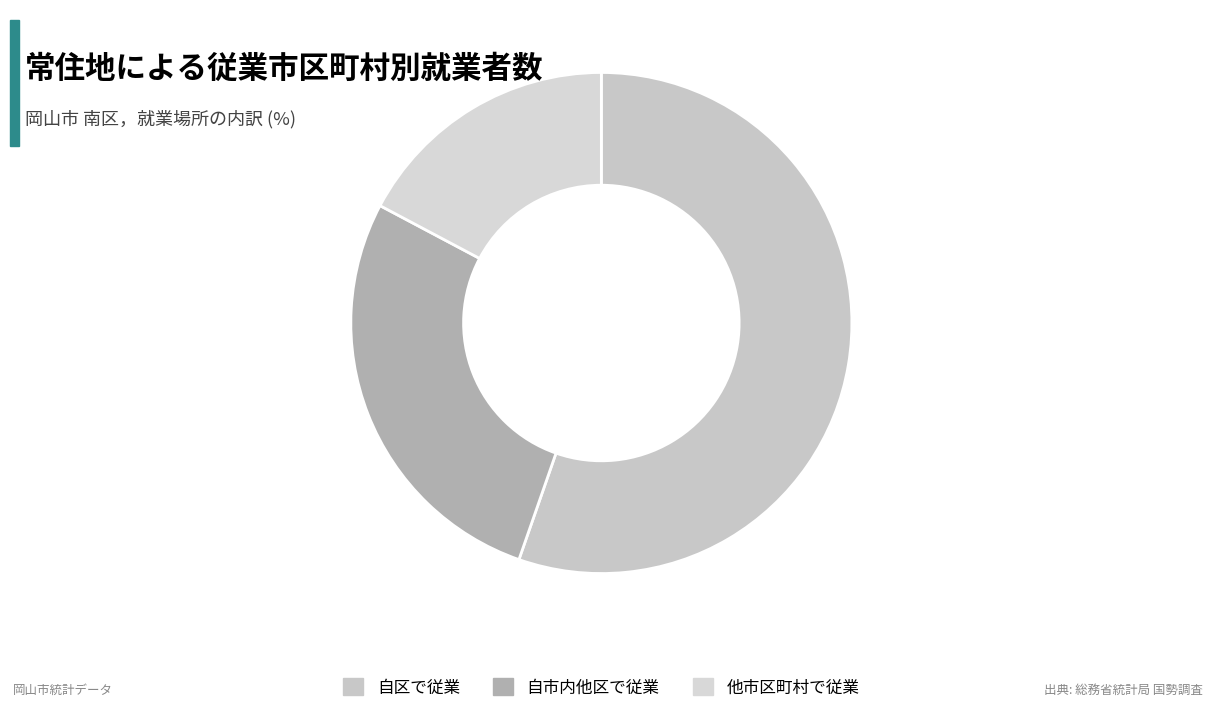

How many segments does this pie chart have?

3